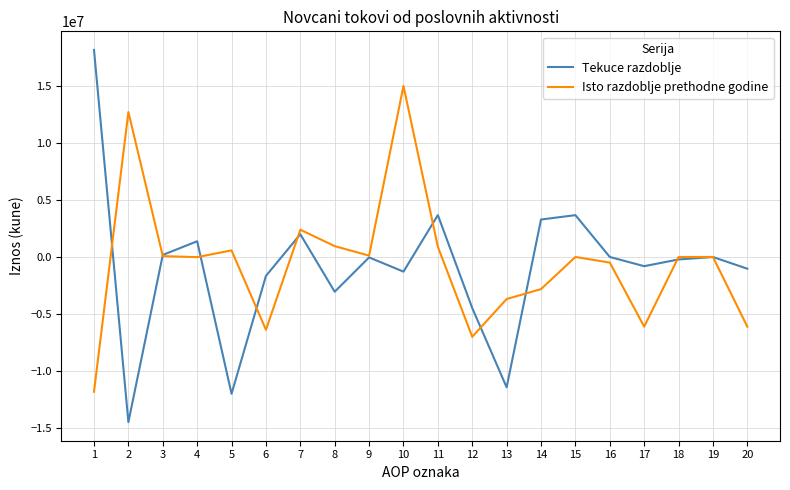

What is the maximum value shown in the chart?

18126488